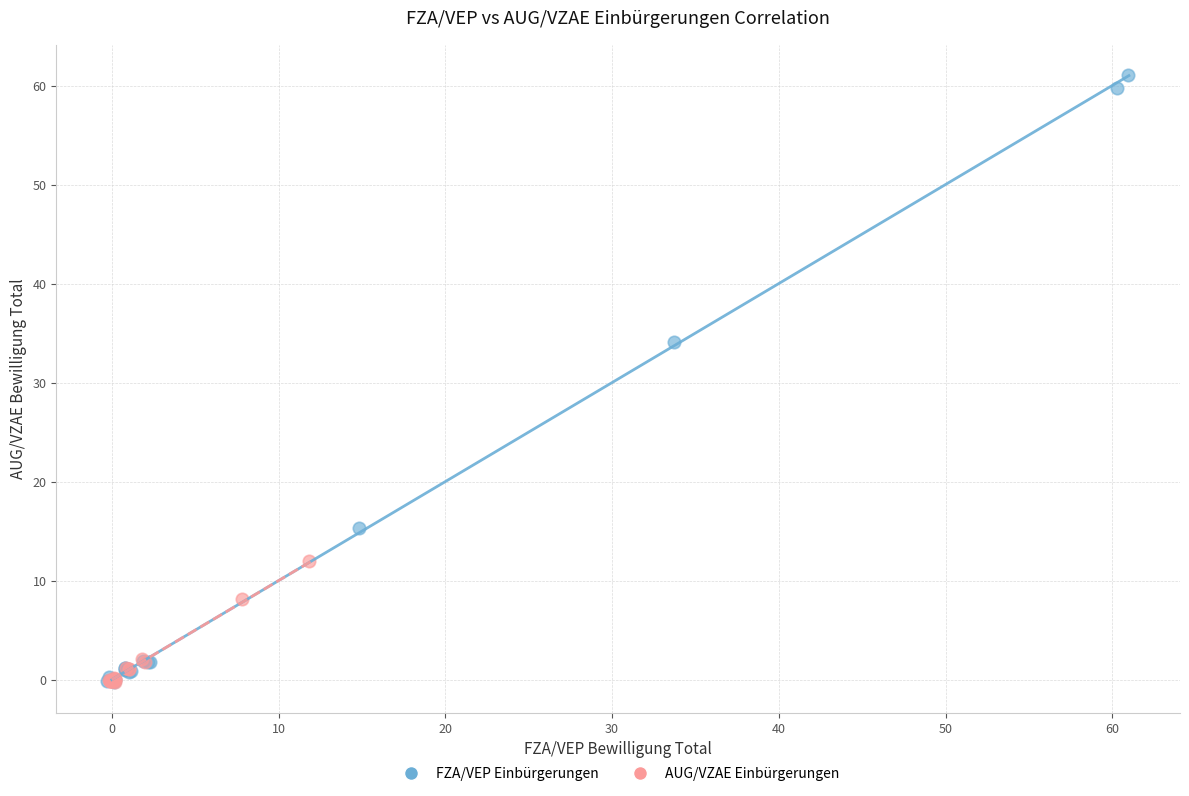

Which series has the largest Y range (max minus min)?

FZA/VEP Einbürgerungen